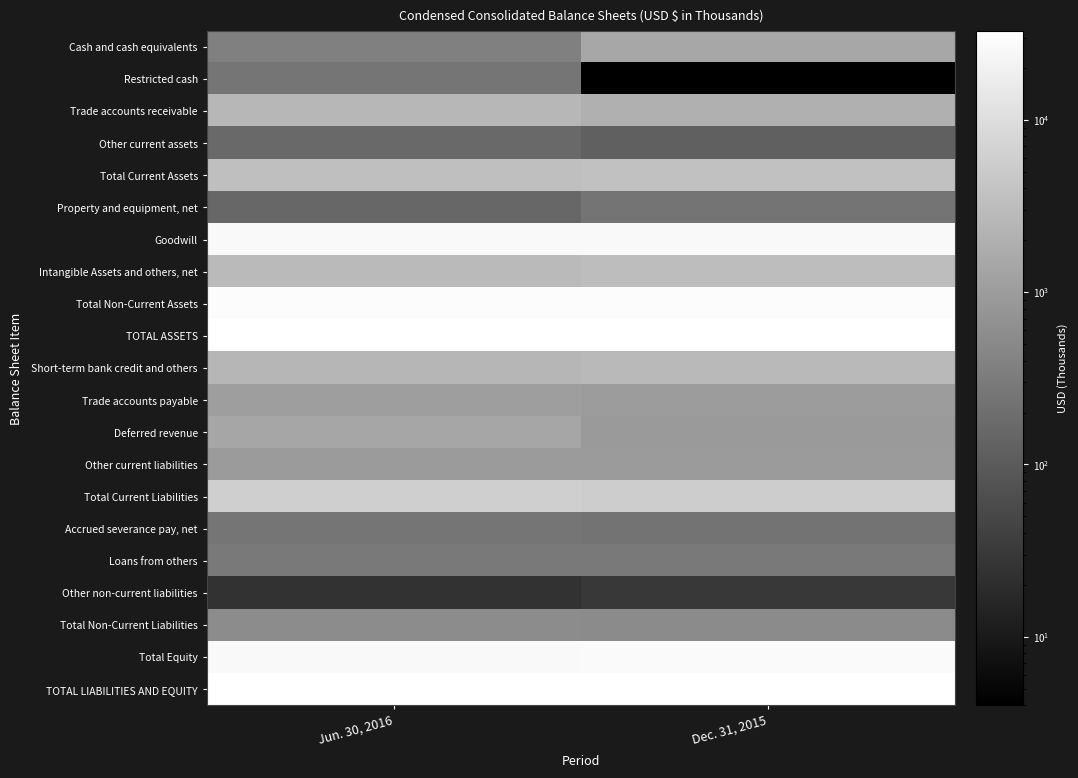

List the series in order of their peak value, highest first.

TOTAL ASSETS, TOTAL LIABILITIES AND EQUITY, Total Non-Current Assets, Total Equity, Goodwill, Total Current Liabilities, Total Current Assets, Intangible Assets and others, net, Short-term bank credit and others, Trade accounts receivable, Cash and cash equivalents, Deferred revenue, Trade accounts payable, Other current liabilities, Total Non-Current Liabilities, Loans from others, Restricted cash, Accrued severance pay, net, Property and equipment, net, Other current assets, Other non-current liabilities